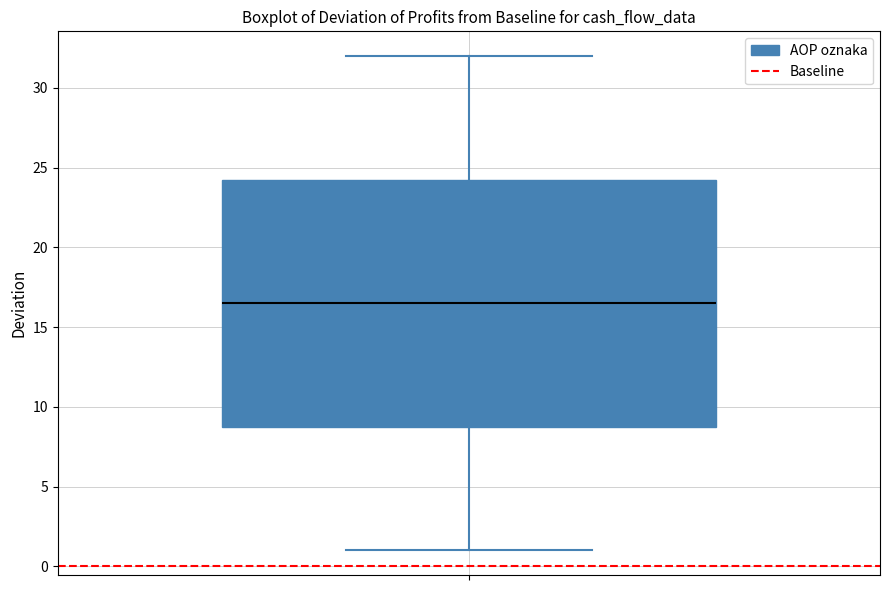

Read this box plot against the y-axis: the position of the median line, the range covered by the box, and the ends of both whiskers. The values are not printed on the chart, so give them approximately, as read against the axis.

median 16.5, box 9.0 to 24.5, whiskers 1.0 to 32.0